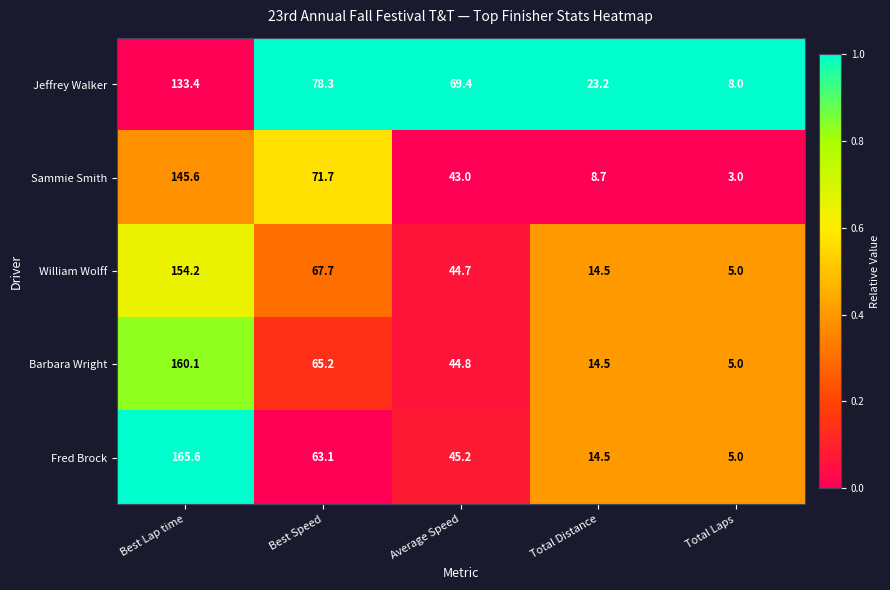

Count the number of categories in the chart.

5